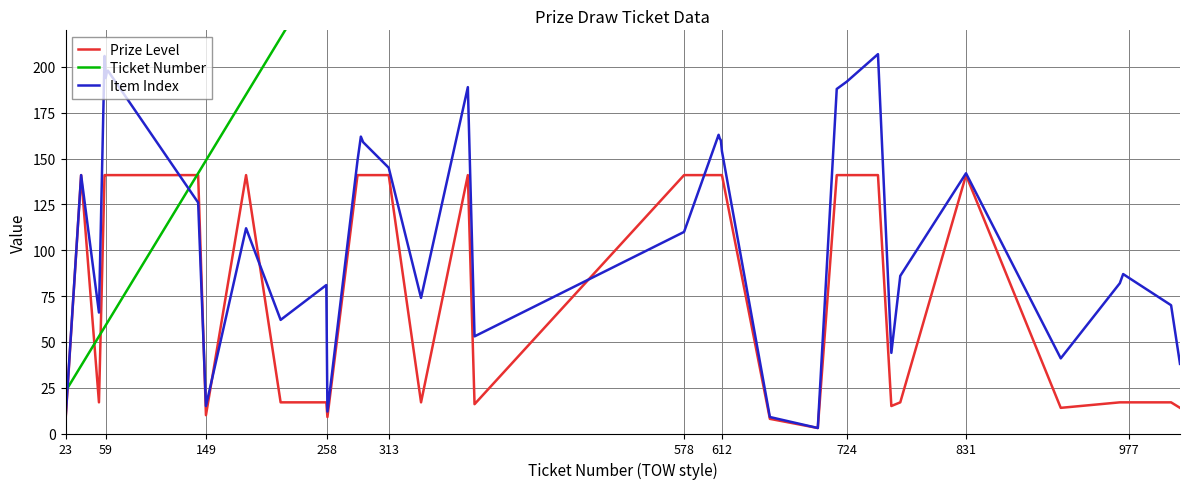

What are all the series names shown in the legend?

Prize Level, Ticket Number, Item Index